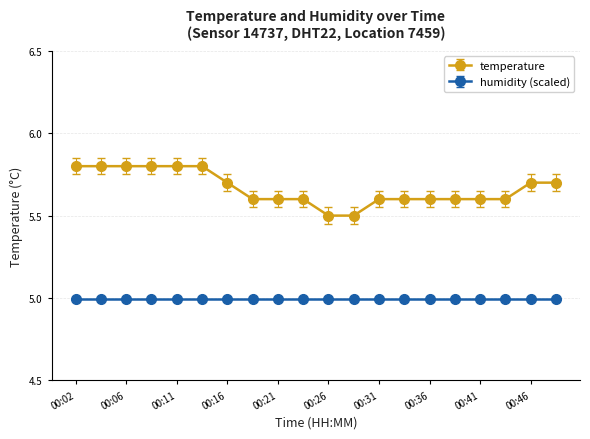

True or false: humidity (scaled) and temperature intersect in this chart.

False